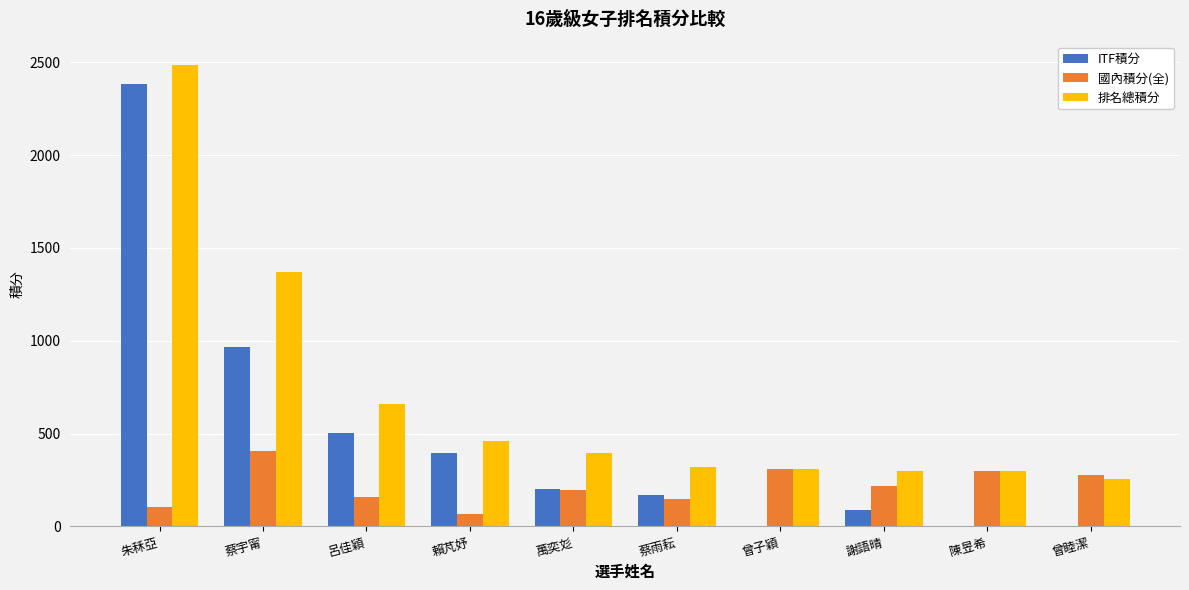

Which label corresponds to the largest value in the chart?

朱秝亞